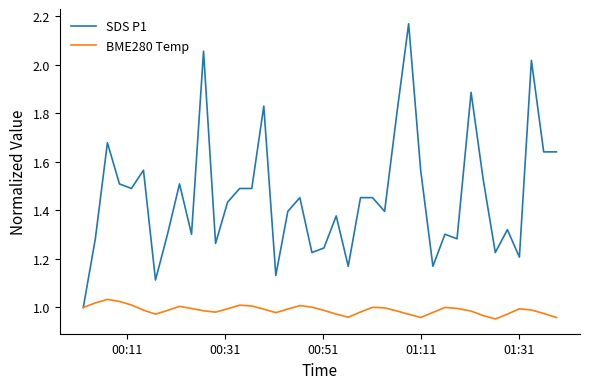

Rank the series by their maximum value, from highest to lowest.

SDS P1, BME280 Temp